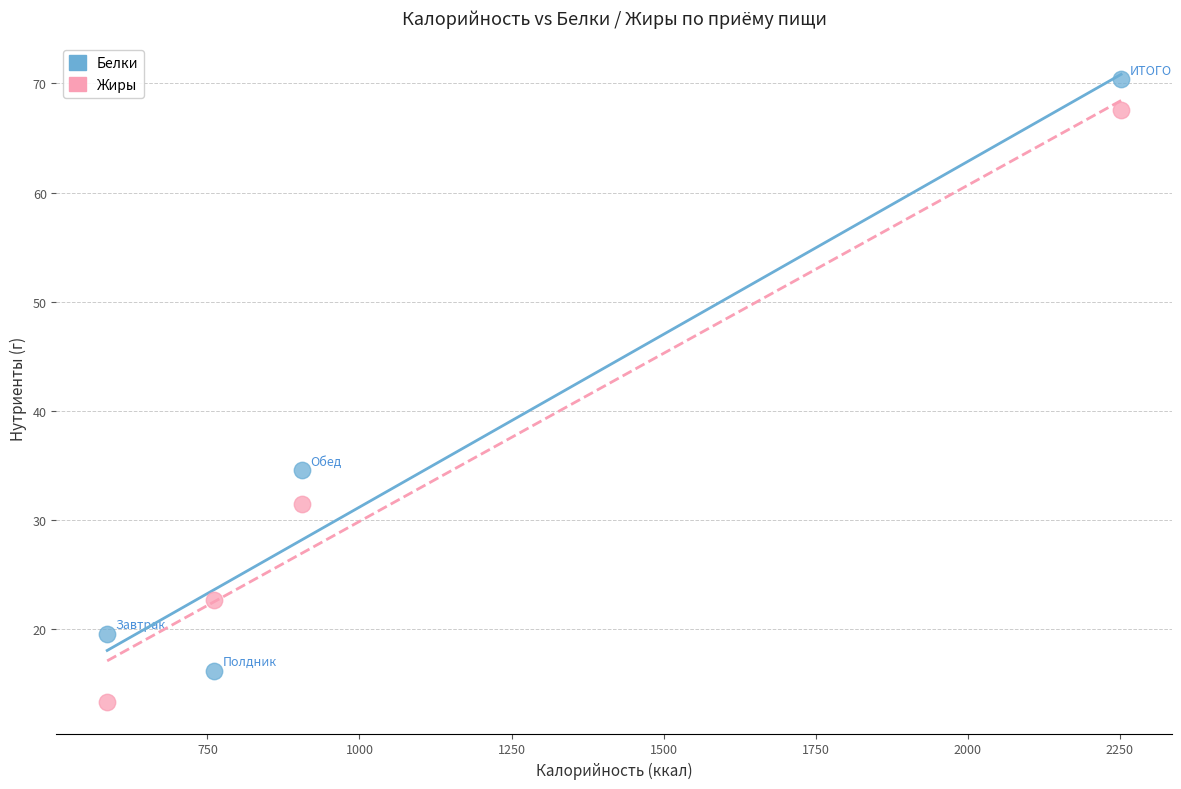

Across all data points, what is the range of X values (max minus min)?

1666.9